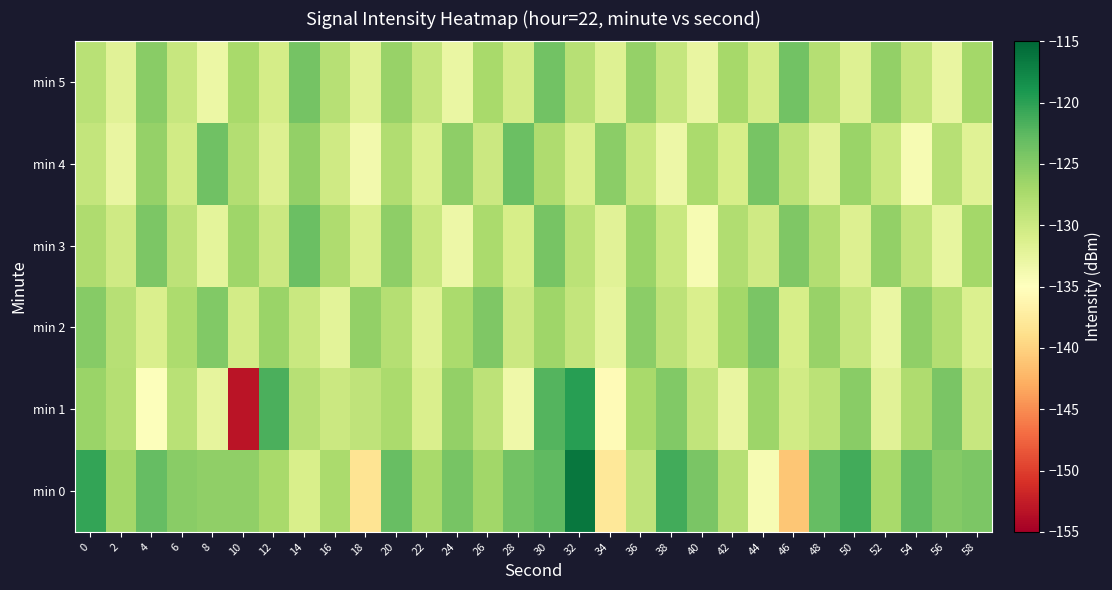

Reading right to left, extract all data points from this chart.

min 0: 58=-124.5	56=-125.0	54=-123.0	52=-127.3	50=-121.1	48=-123.1	46=-141.0	44=-134.1	42=-128.4	40=-124.2	38=-121.2	36=-129.0	34=-137.9	32=-116.3	30=-122.7	28=-123.9	26=-126.8	24=-124.1	22=-127.2	20=-123.2	18=-138.4	16=-127.5	14=-131.0	12=-127.3	10=-125.8	8=-125.7	6=-125.2	4=-123.0	2=-127.0	0=-120.4
min 1: 58=-129.6	56=-124.3	54=-127.8	52=-131.9	50=-125.2	48=-128.7	46=-130.4	44=-126.5	42=-132.8	40=-129.1	38=-124.7	36=-127.3	34=-135.6	32=-119.8	30=-122.1	28=-133.4	26=-128.9	24=-125.8	22=-131.2	20=-127.5	18=-129.0	16=-130.0	14=-128.3	12=-121.6	10=-153.2	8=-132.4	6=-128.5	4=-134.7	2=-128.2	0=-126.3
min 2: 58=-131.4	56=-128.0	54=-125.7	52=-132.9	50=-129.5	48=-126.1	46=-130.8	44=-124.3	42=-127.0	40=-131.1	38=-128.8	36=-125.4	34=-132.5	32=-129.3	30=-126.7	28=-130.0	26=-124.6	24=-127.4	22=-131.8	20=-128.2	18=-125.9	16=-132.1	14=-129.7	12=-126.3	10=-130.5	8=-124.8	6=-127.6	4=-131.2	2=-128.4	0=-125.1
min 3: 58=-126.9	56=-132.6	54=-129.2	52=-125.8	50=-131.5	48=-128.0	46=-124.6	44=-130.3	42=-127.9	40=-134.1	38=-129.7	36=-126.3	34=-132.0	32=-128.6	30=-124.2	28=-130.9	26=-127.5	24=-133.2	22=-129.8	20=-125.5	18=-131.2	16=-127.7	14=-123.4	12=-130.0	10=-126.6	8=-132.3	6=-128.9	4=-124.5	2=-130.2	0=-127.8
min 4: 58=-131.8	56=-128.4	54=-134.1	52=-129.7	50=-126.3	48=-132.0	46=-128.6	44=-124.2	42=-130.9	40=-127.5	38=-133.2	36=-129.8	34=-125.4	32=-131.1	30=-127.7	28=-123.3	26=-130.0	24=-125.6	22=-131.3	20=-127.9	18=-133.6	16=-130.2	14=-125.8	12=-131.5	10=-128.1	8=-123.7	6=-130.4	4=-126.0	2=-132.7	0=-129.3
min 5: 58=-127.0	56=-132.7	54=-129.3	52=-125.9	50=-131.6	48=-128.2	46=-123.8	44=-130.5	42=-127.1	40=-132.8	38=-129.4	36=-126.0	34=-131.7	32=-128.3	30=-123.9	28=-130.6	26=-127.2	24=-132.9	22=-129.5	20=-126.1	18=-131.8	16=-128.4	14=-124.0	12=-130.7	10=-127.3	8=-133.0	6=-129.6	4=-125.2	2=-131.9	0=-128.5